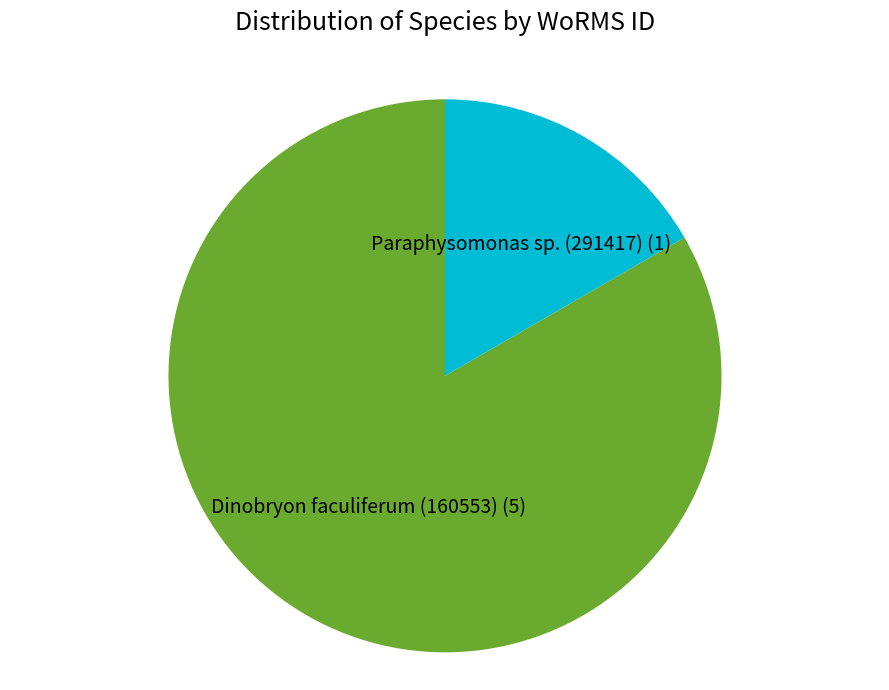

Is there any slice that represents more than half of the pie?

Yes